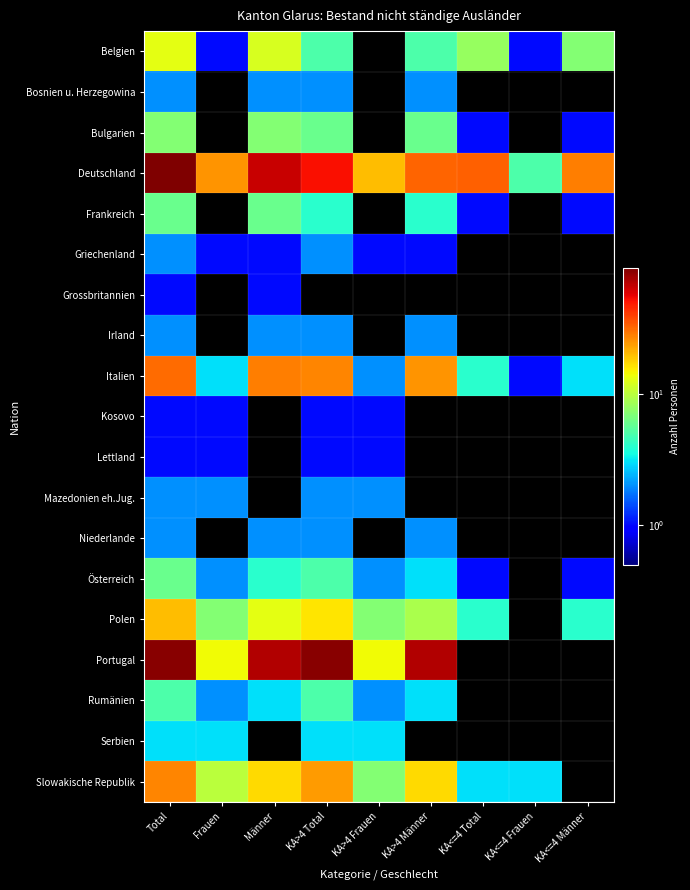

Which series changed the most between KA>4 Total and KA<=4 Männer?

Portugal